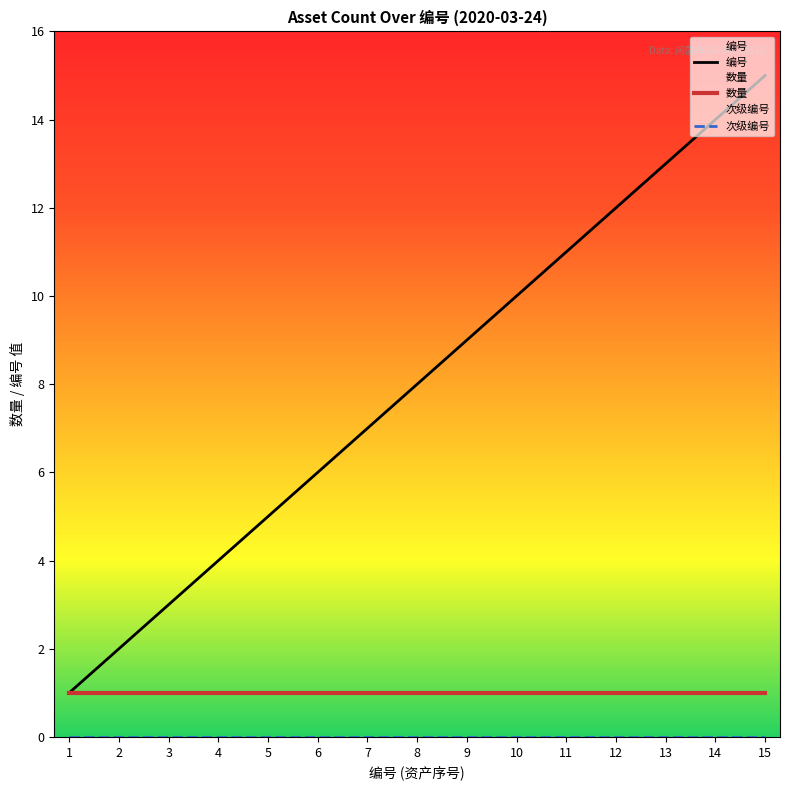

Which label corresponds to the largest value in the chart?

15